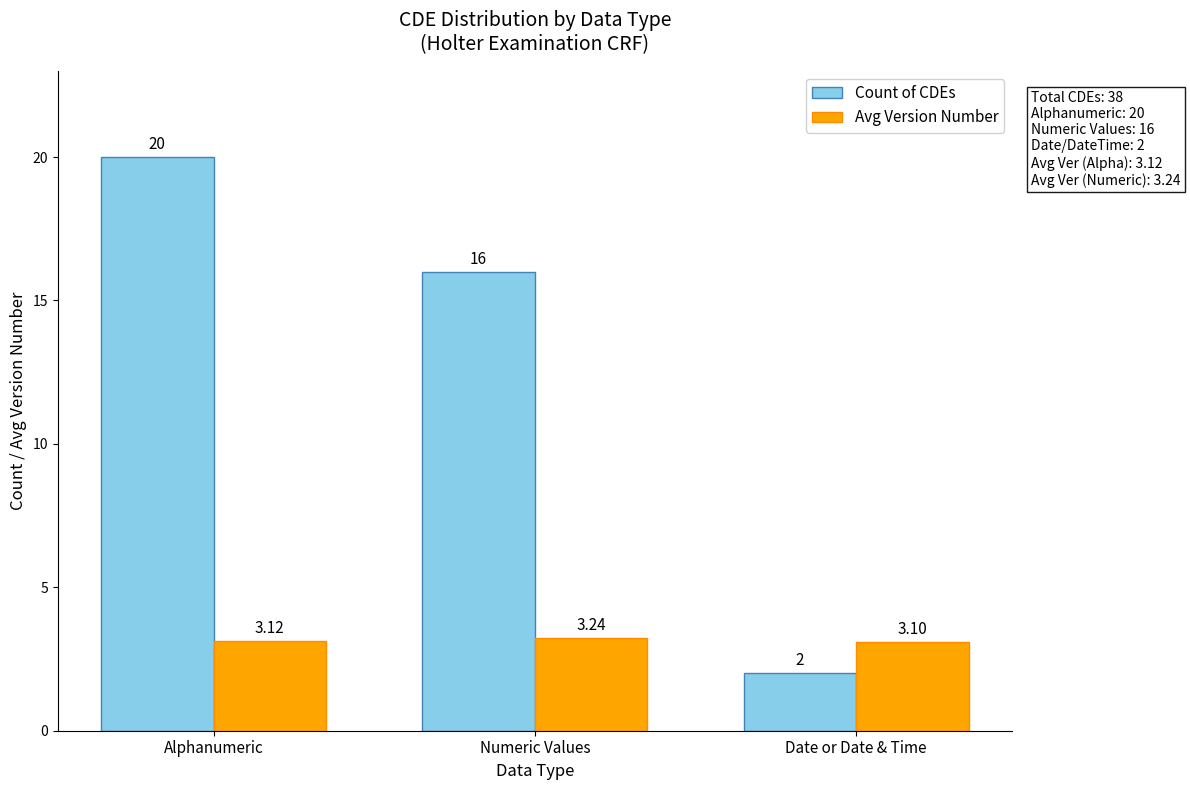

What is the value of the Count of CDEs bar at the 1st from the left?

20.0